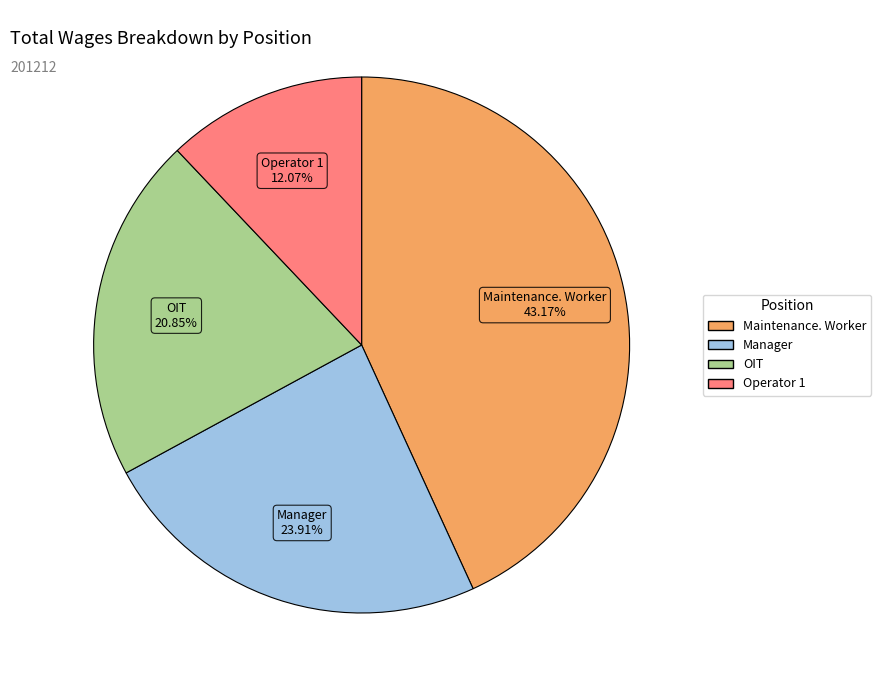

To the nearest percent, what portion does Maintenance. Worker represent?

43%